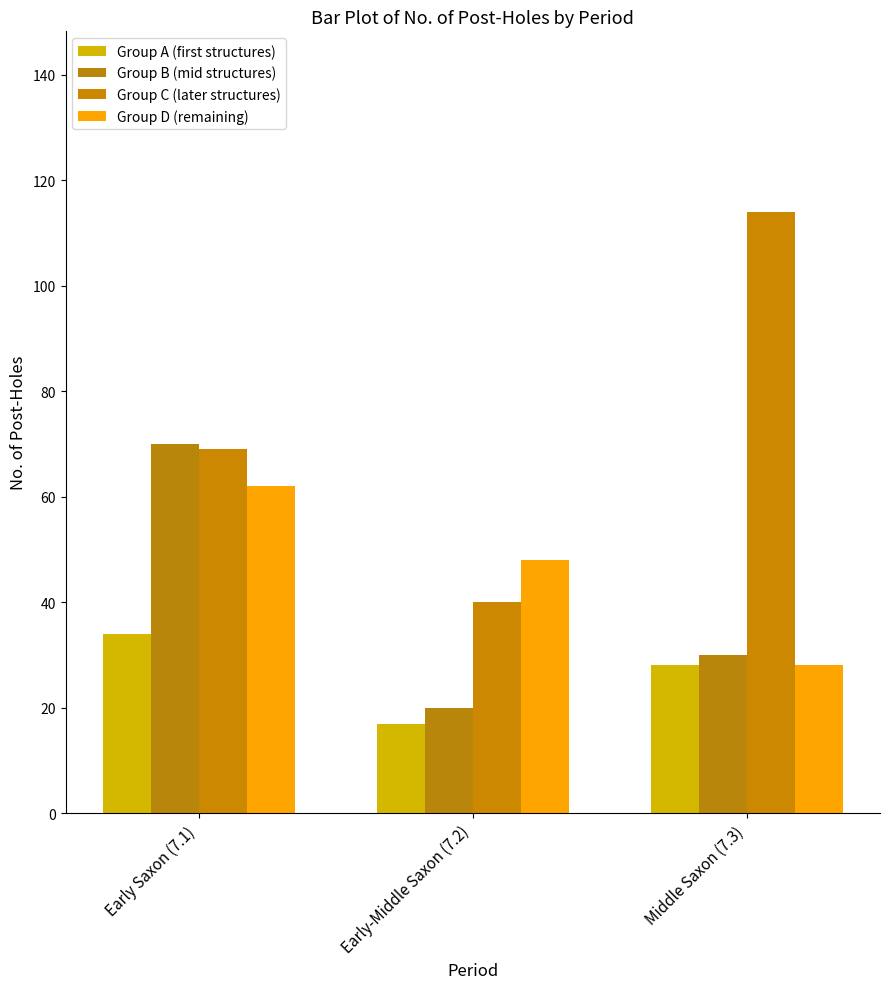

How many groups of bars are there?

3